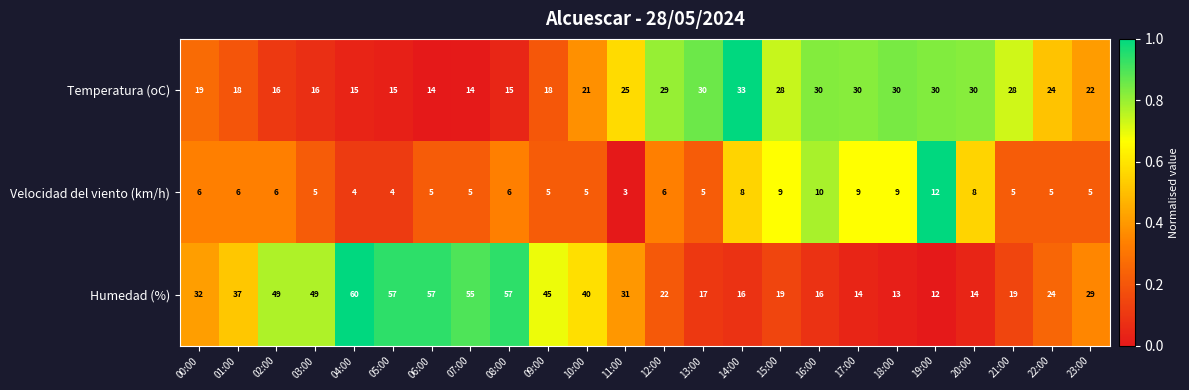

Which series has the widest spread of values?

Humedad (%)